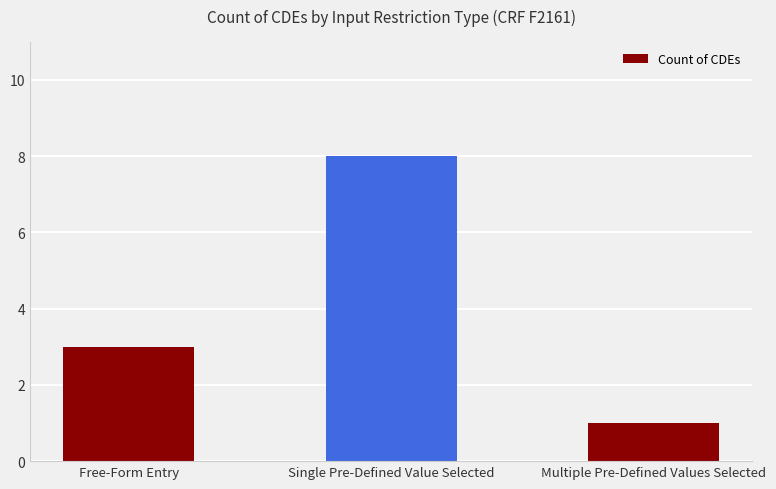

What is the greatest value displayed?

8